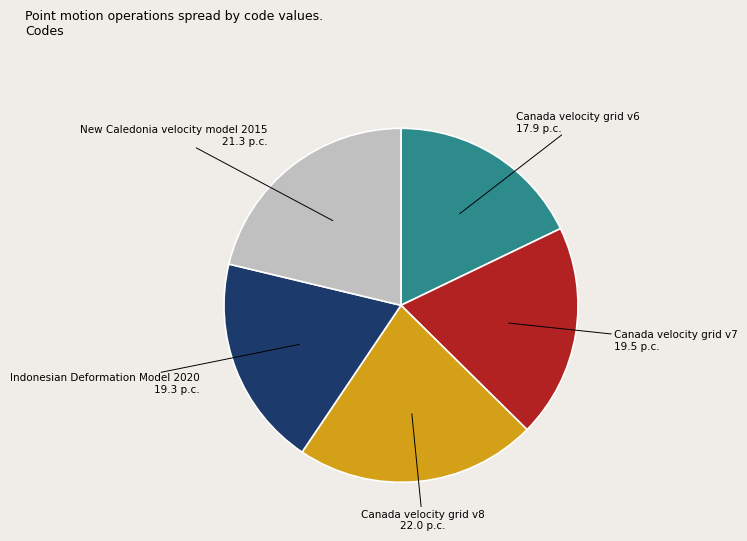

Is there any slice that represents more than half of the pie?

No